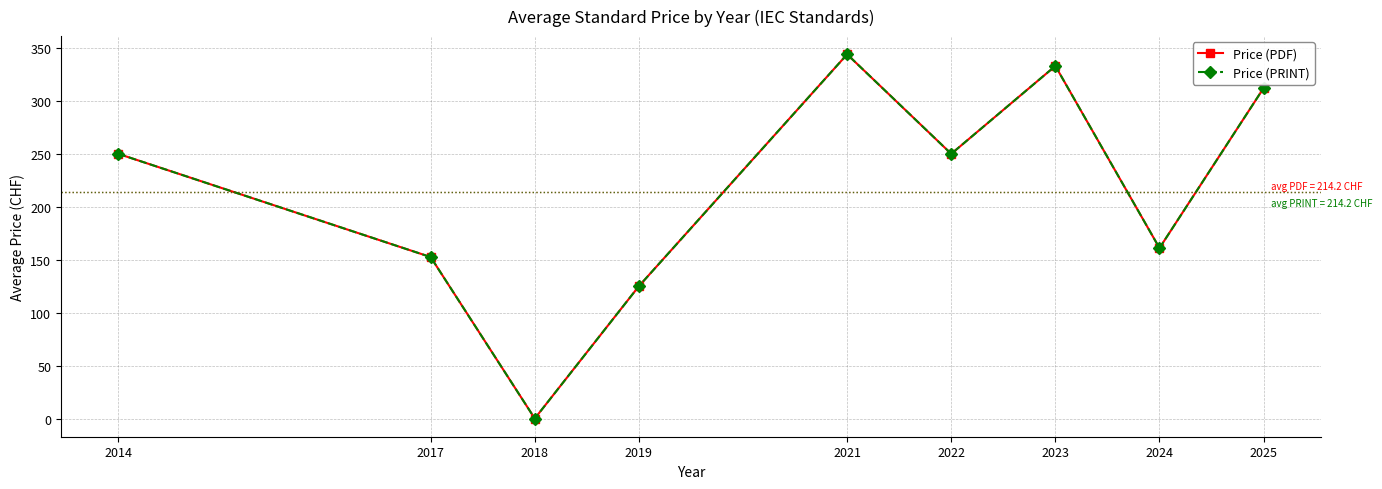

What is the highest value of the Price (PDF) series?

344.0